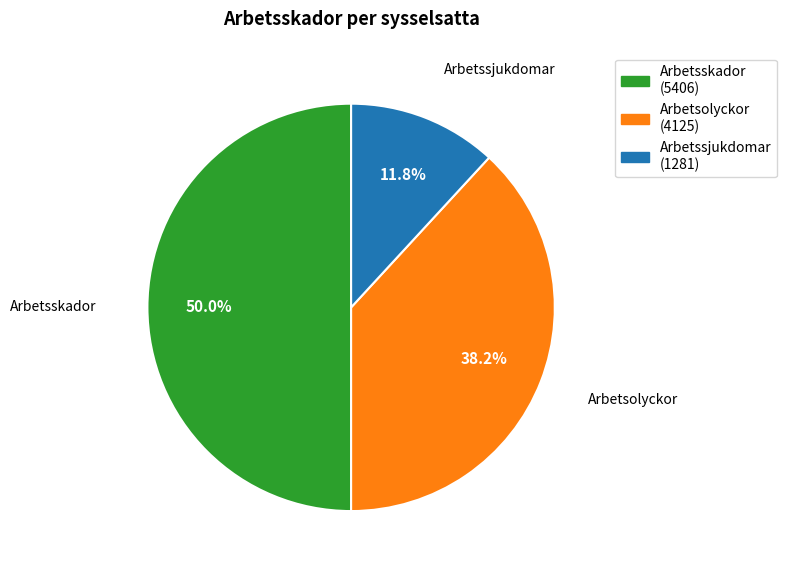

Does Arbetsolyckor represent more than half of the total?

No